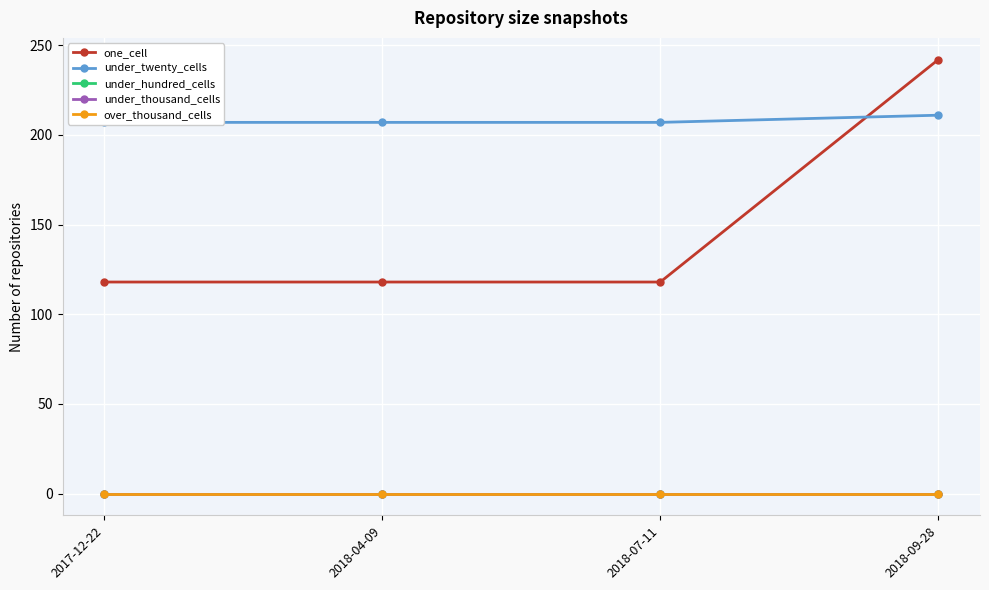

What position from the right is 2018-09-28?

1